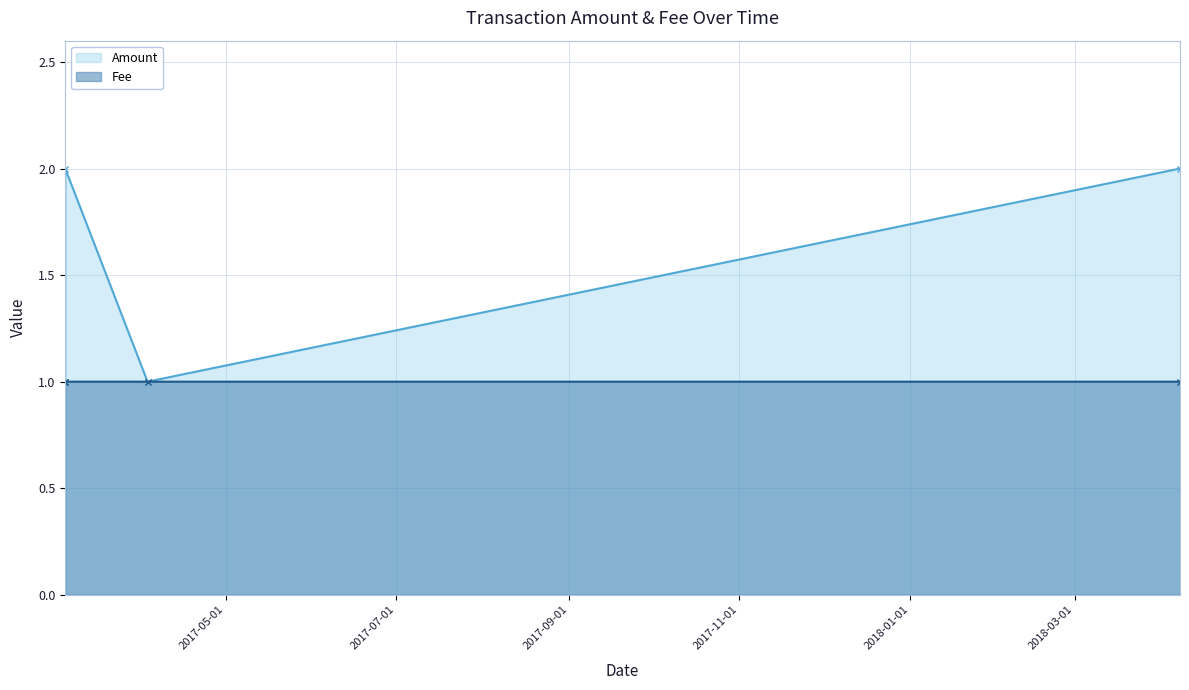

What is the value of the Amount point at the 3rd from the left?

1.0